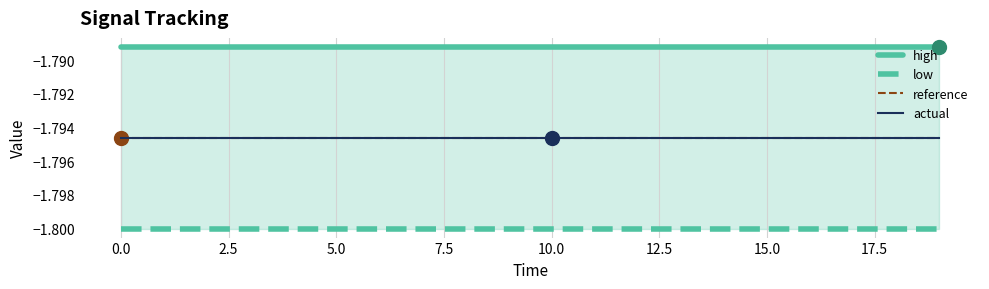

True or false: low and reference cross at least once.

False